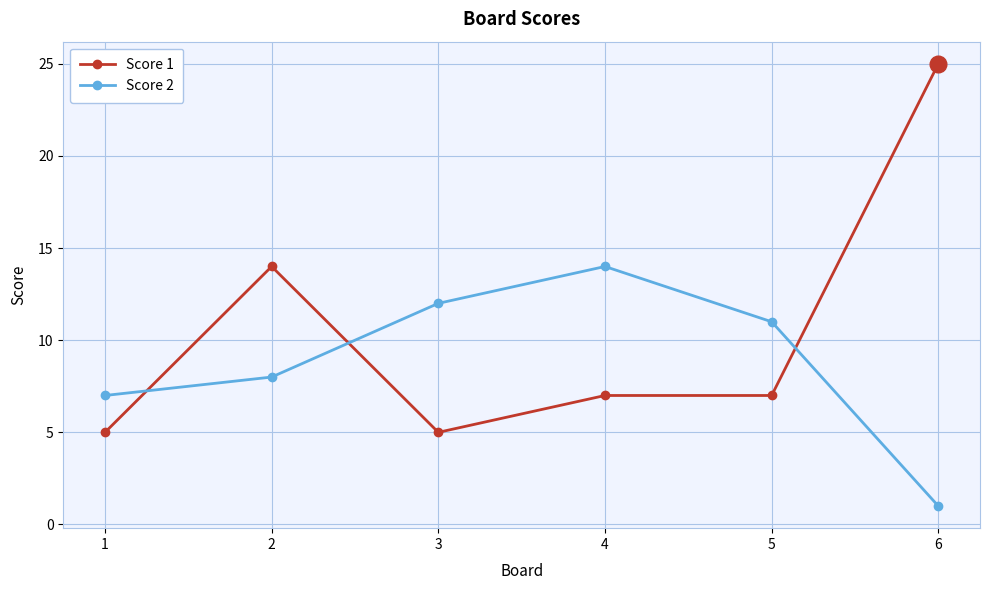

At which category does Score 1 reach its first local valley?

3